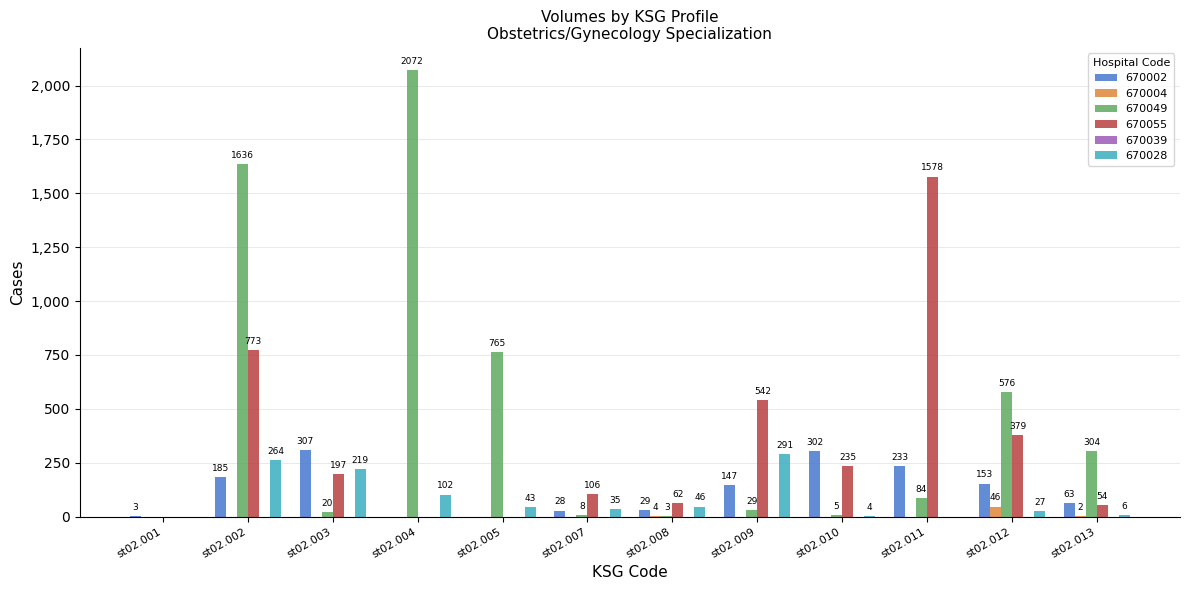

Read the 670028 value at st02.003, to the nearest 50.

200